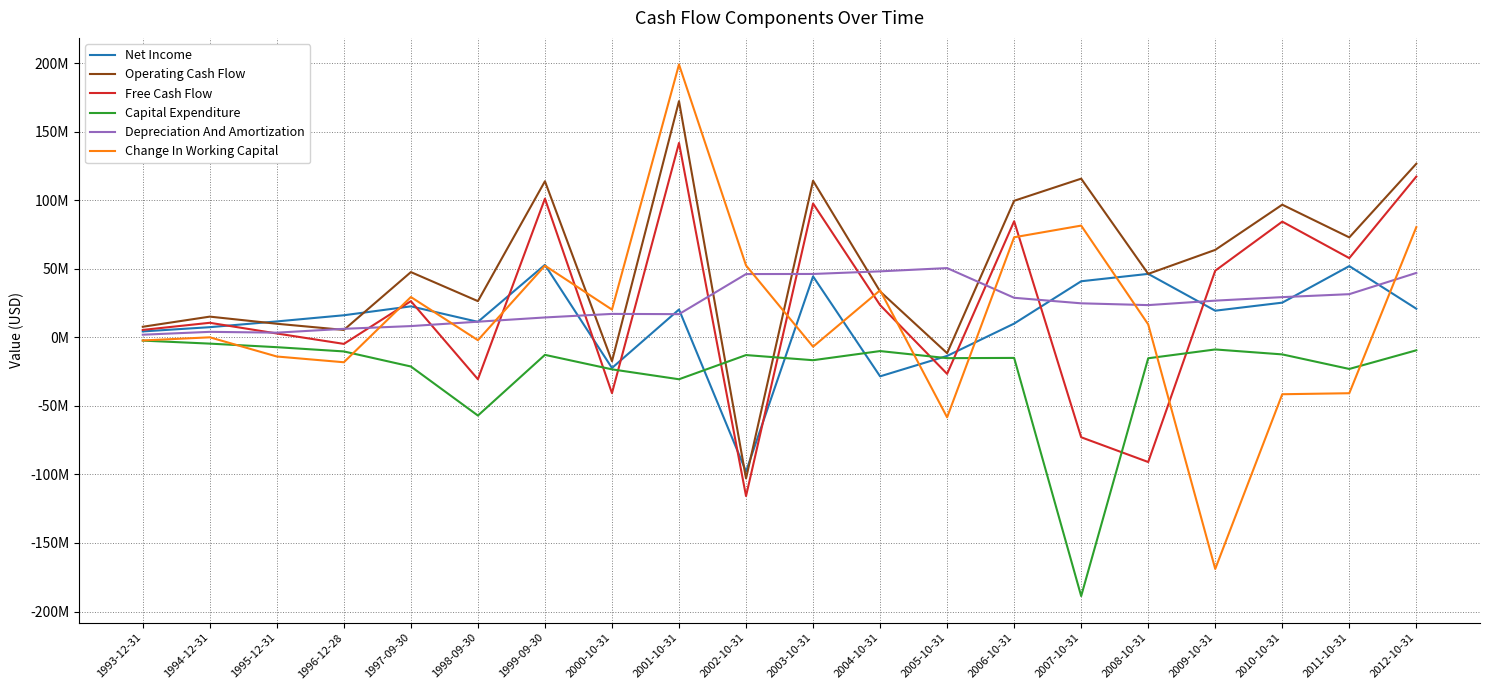

Which series ends up on top after the final intersection of Free Cash Flow and Change In Working Capital?

Free Cash Flow